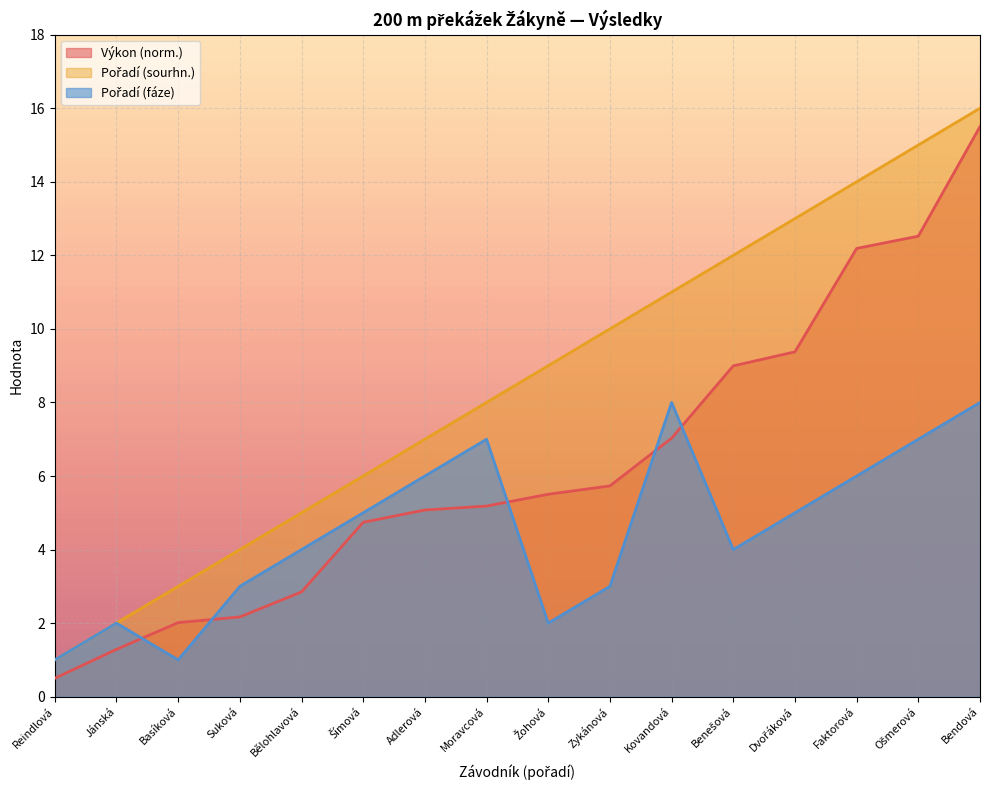

What is the average value of the Pořadí (fáze) series?

4.5